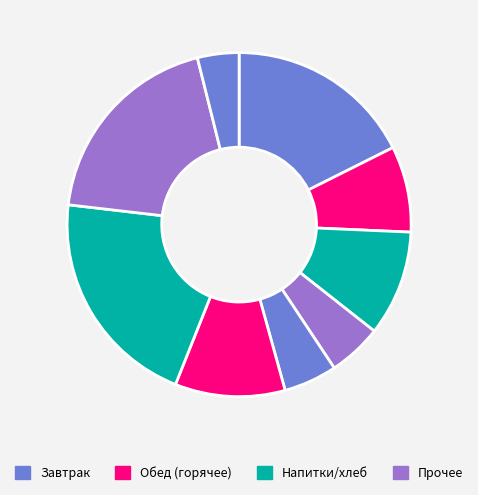

Count the number of slices in the pie.

9